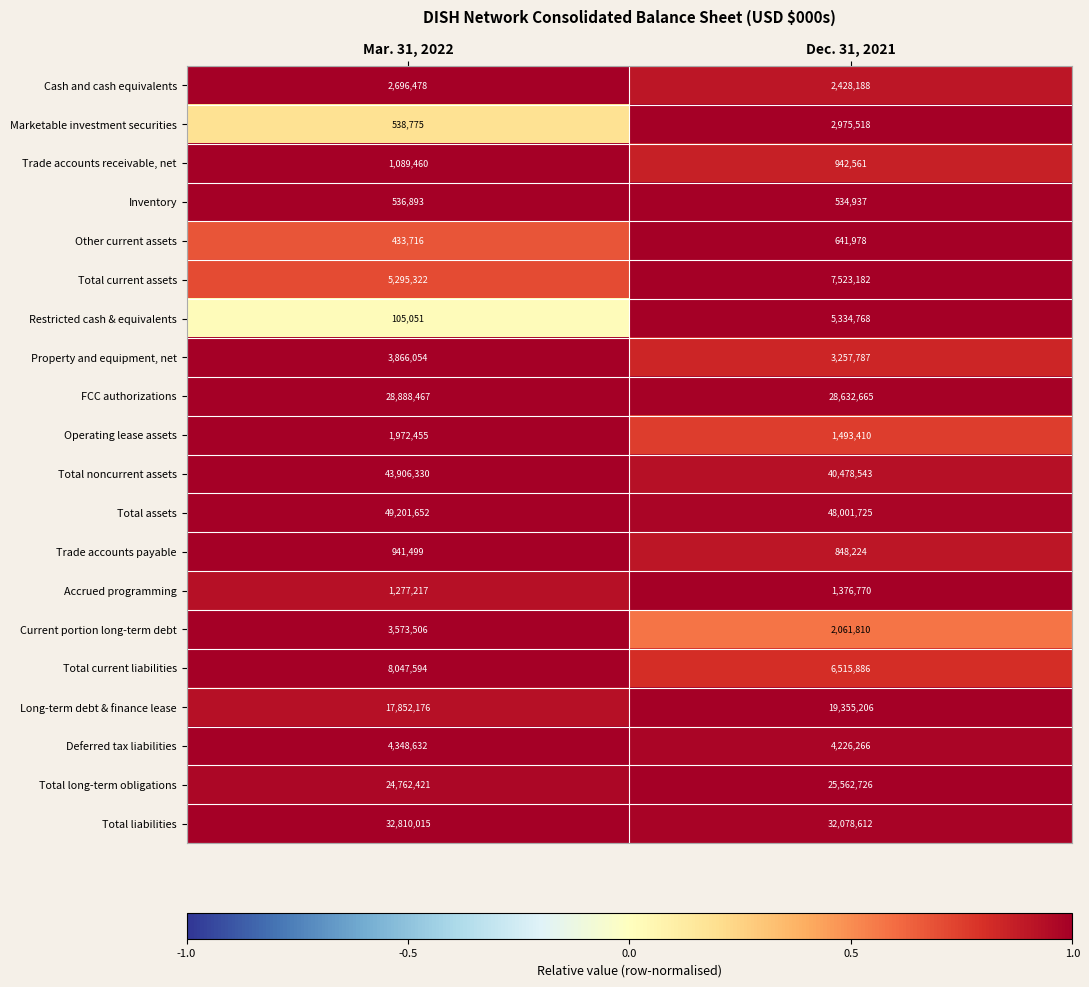

What is the maximum value shown in the chart?

49201652